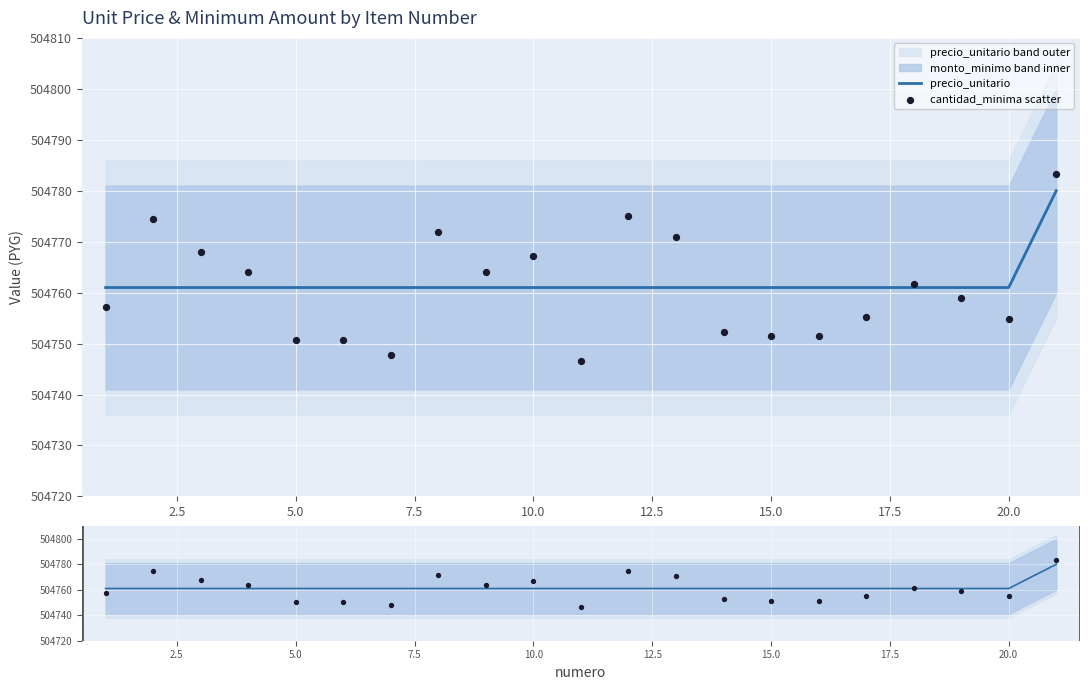

Which series contains the highest Y value?

cantidad_minima scatter